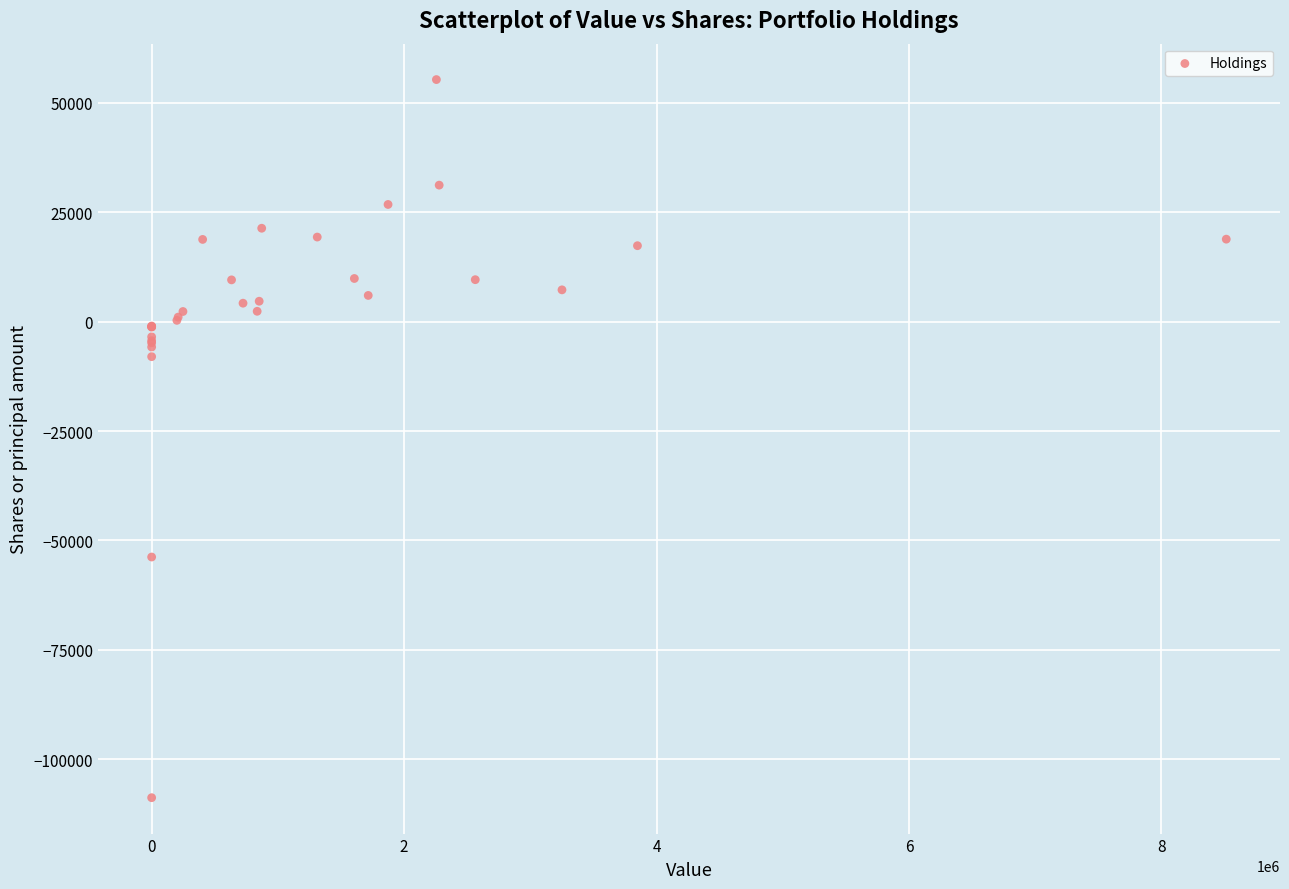

What Y value in the scatter plot is closest to -26732?

-8000